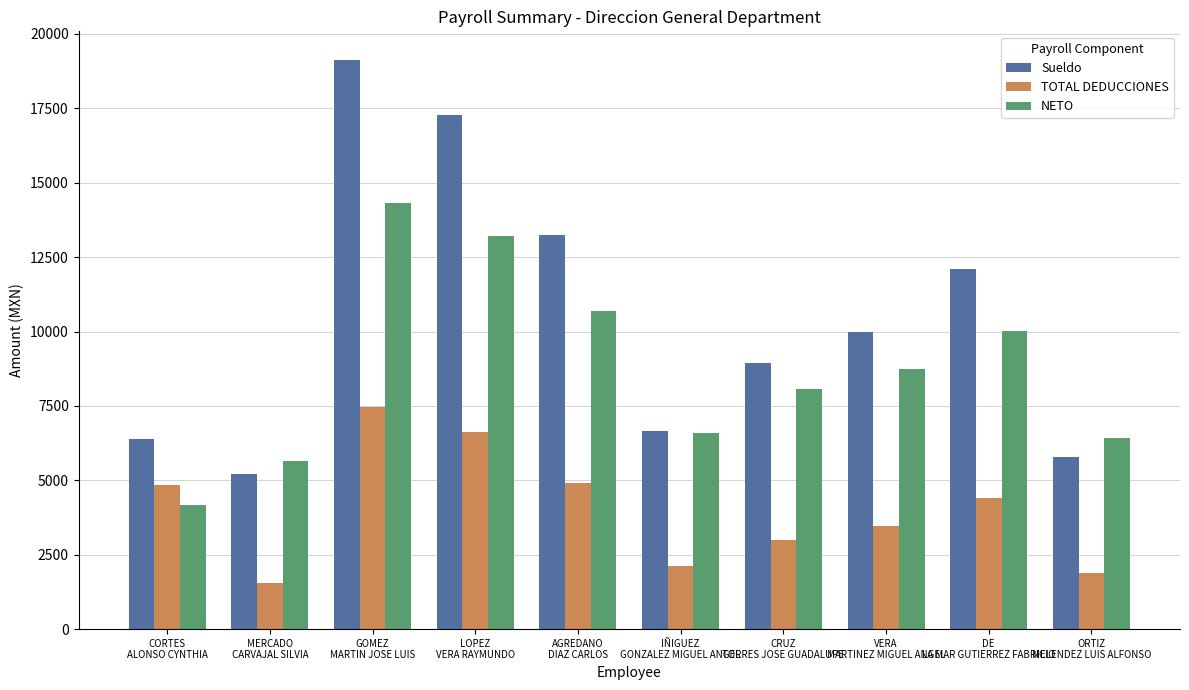

Between MERCADO
CARVAJAL SILVIA and AGREDANO
DIAZ CARLOS, which series saw the biggest shift?

Sueldo